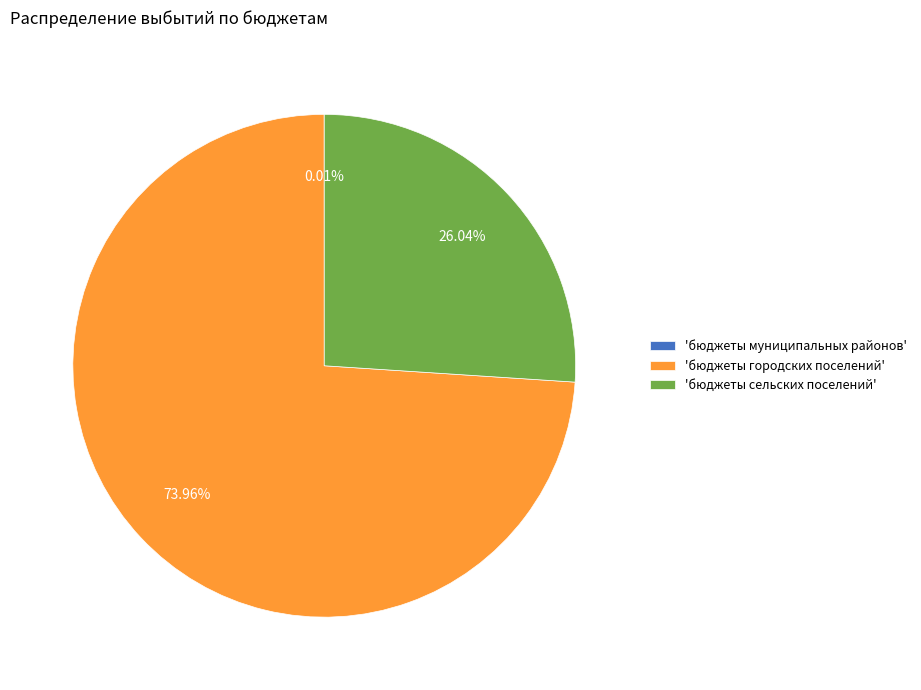

What is the largest slice in the pie chart?

'бюджеты городских поселений'